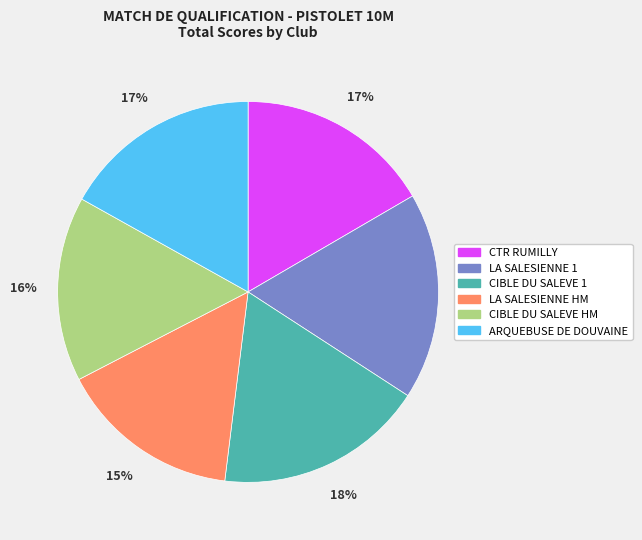

Is it true that CTR RUMILLY is 17% of the pie?

True